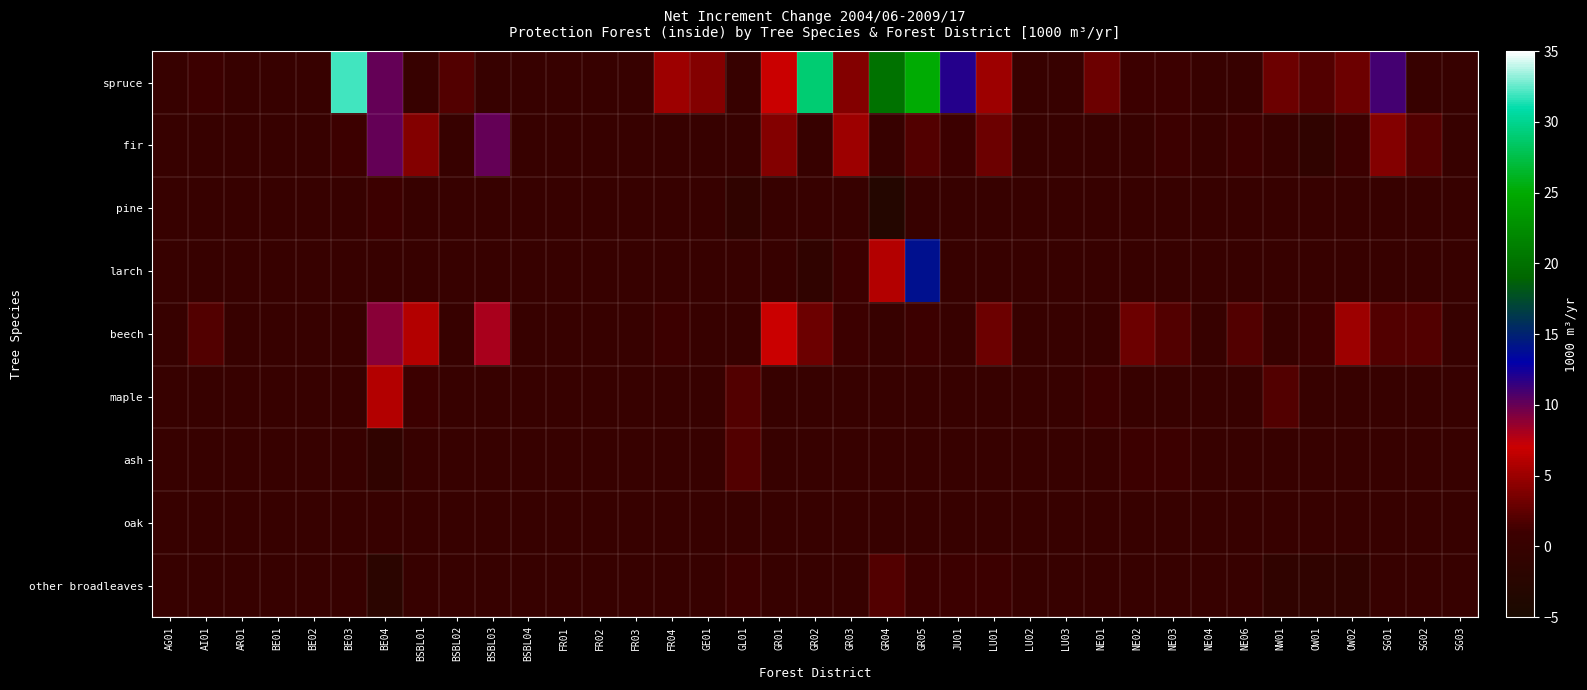

At how many categories does at least one series exceed 18?

4